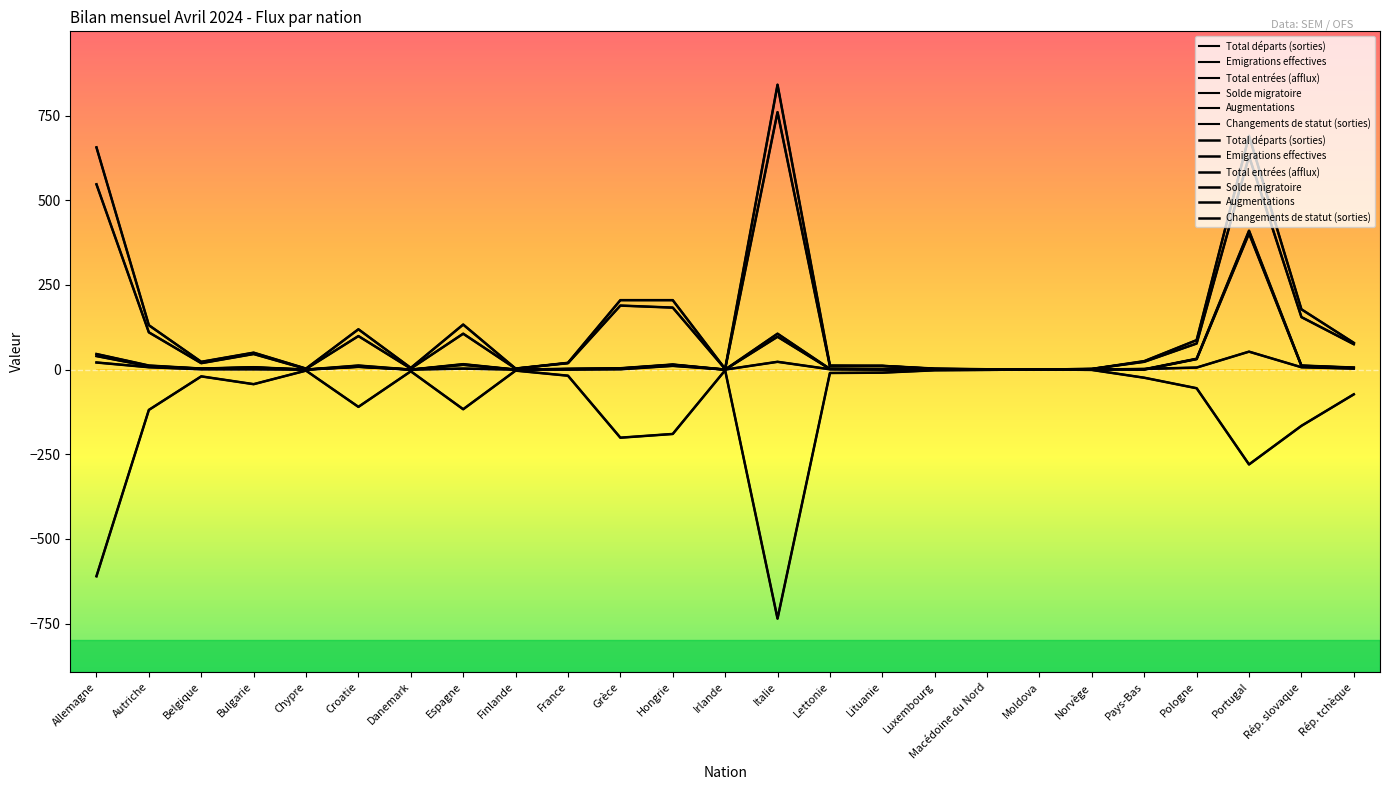

What is the approximate value of Solde migratoire at Moldova?

1